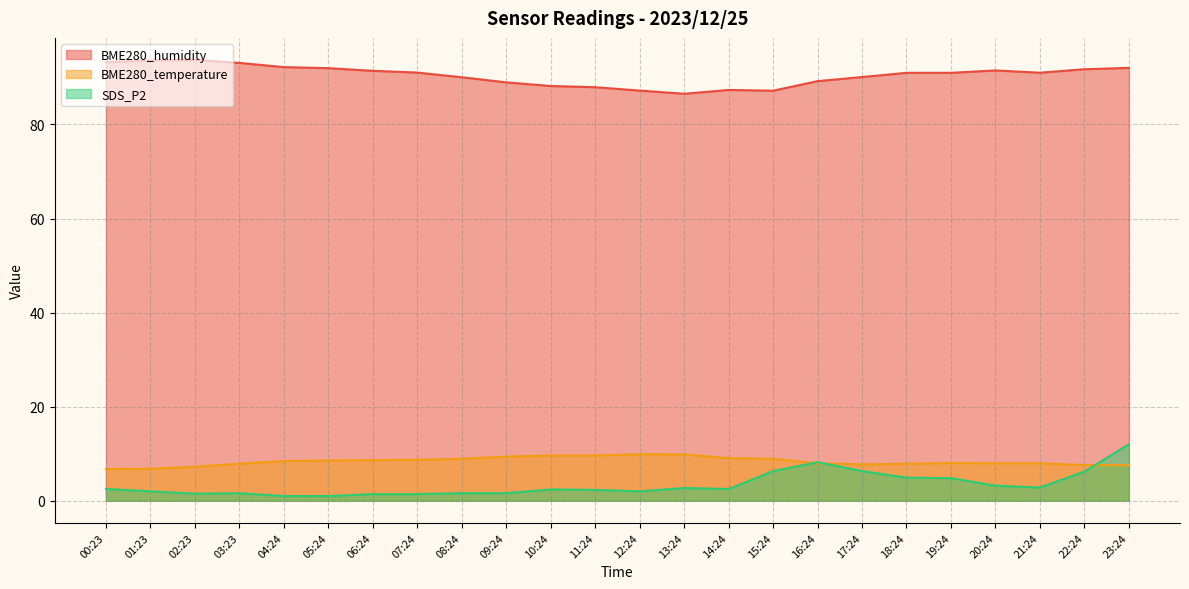

Is it true that BME280_humidity equals 93.7 at 02:23?

True